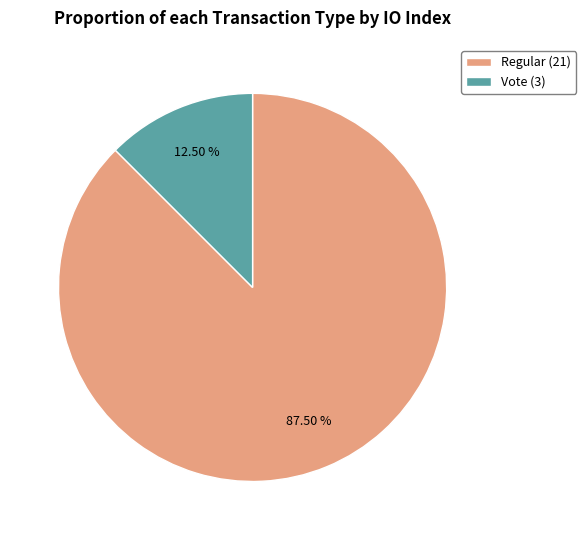

Combined, do Regular (21) and Vote (3) account for over 50%?

Yes